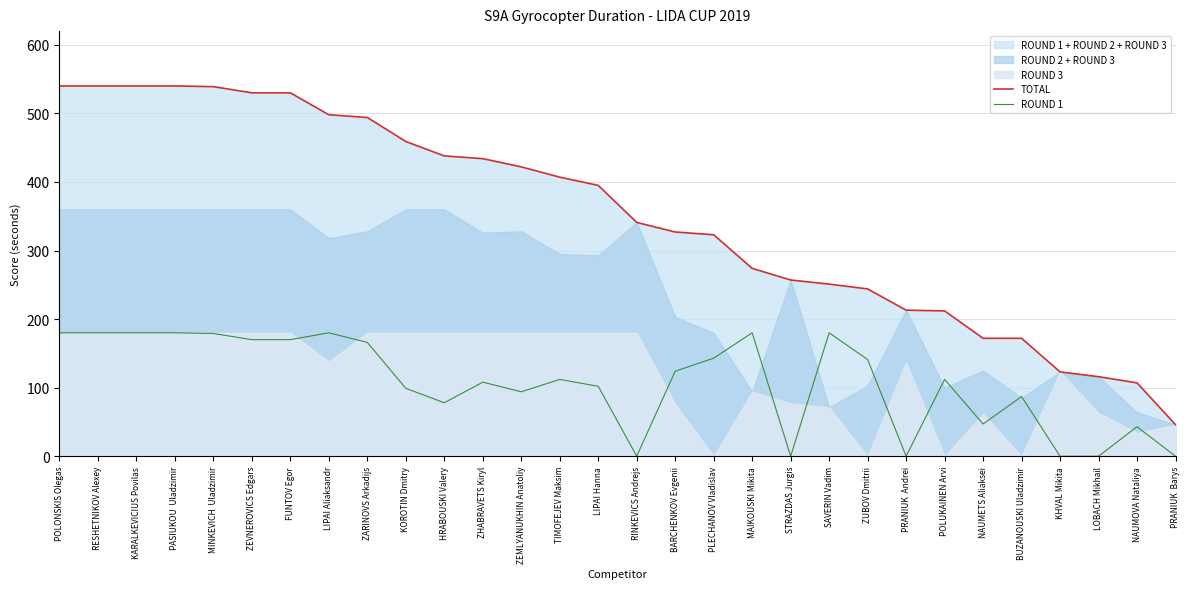

True or false: TOTAL and ROUND 1 intersect in this chart.

False